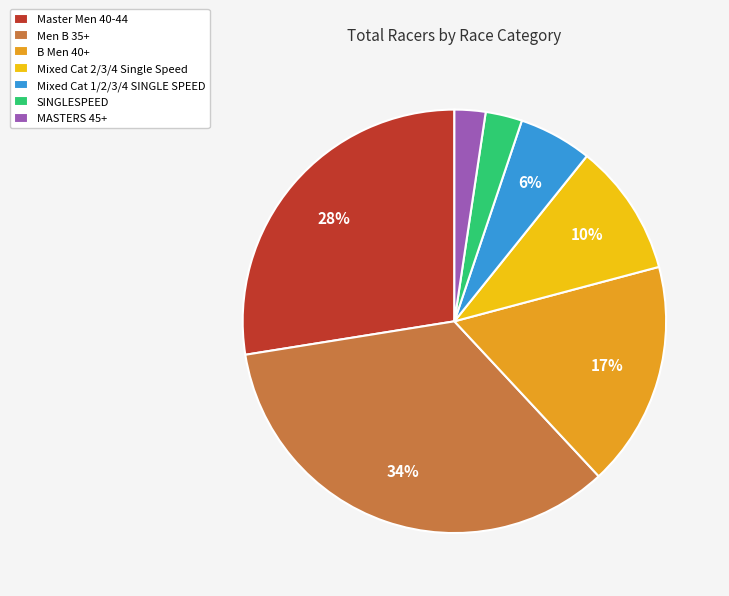

Is there any slice that represents more than half of the pie?

No